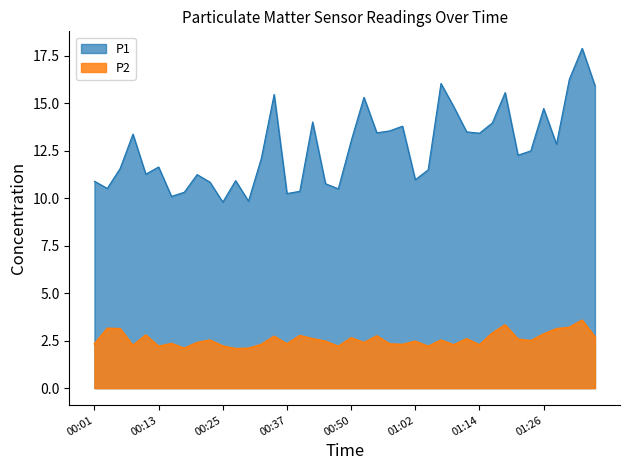

Which series has the largest range (max minus min)?

P1